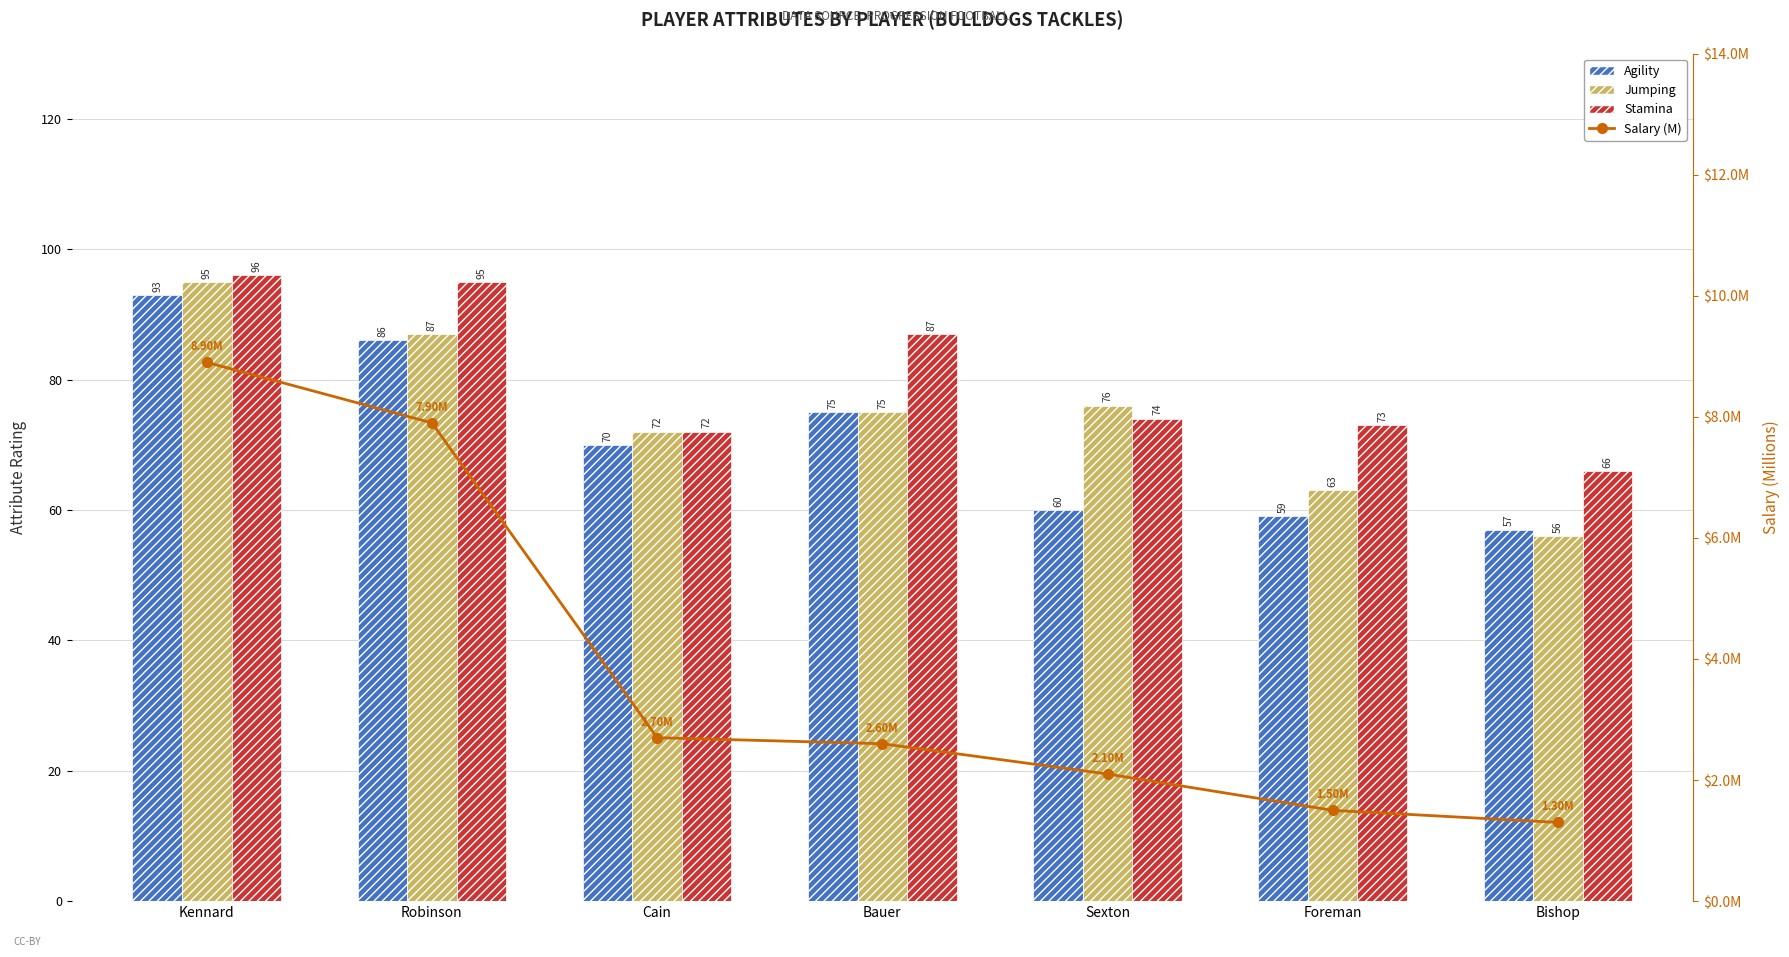

What is the sum of all Jumping values?

524.0